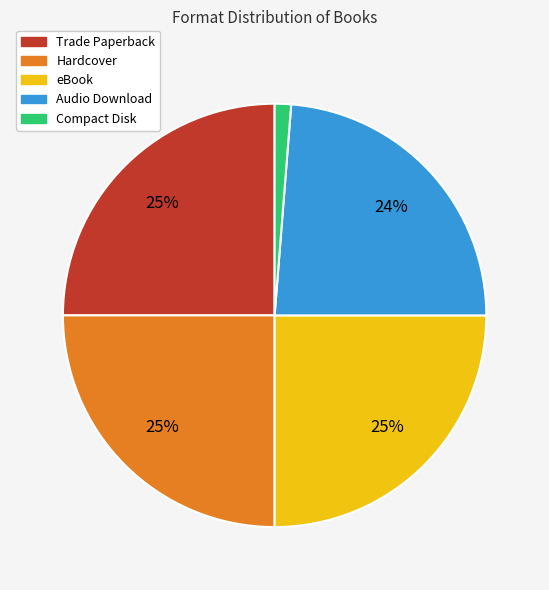

True or false: Trade Paperback accounts for 25% of the total.

True